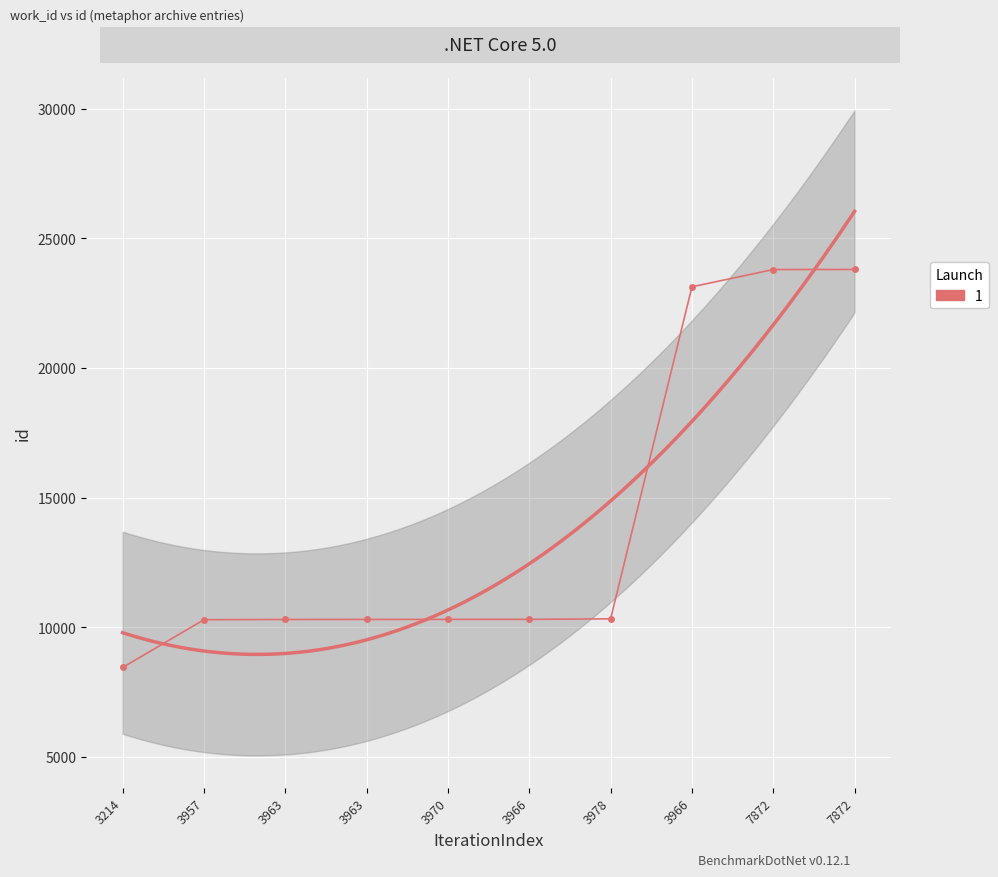

How many data points does each series have?

10